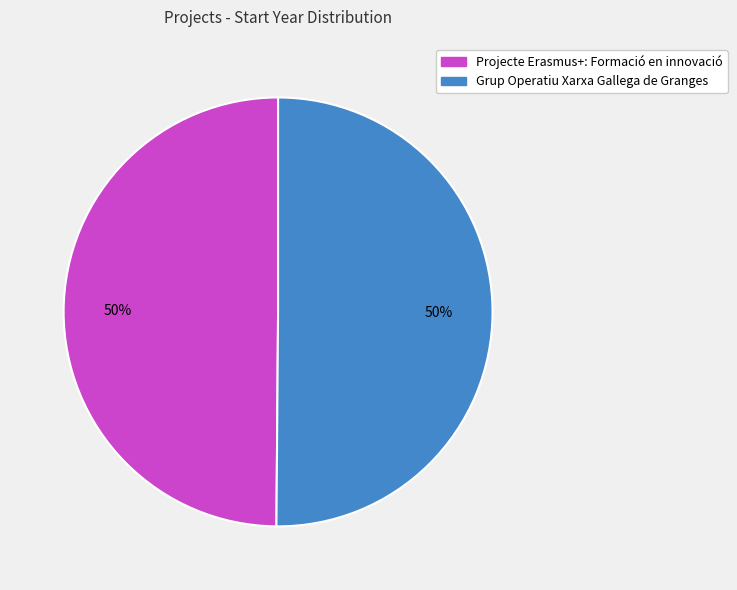

What is the ratio of the value at Grup Operatiu Xarxa Gallega de Granges to the value at Projecte Erasmus+: Formació en innovació?

1.0